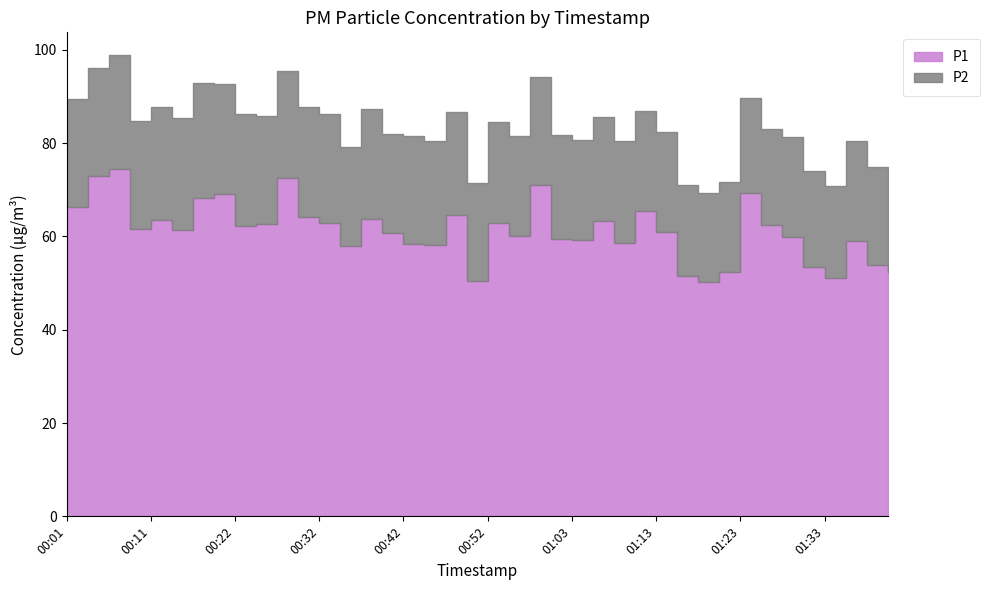

At which label is P2 closest to 21?

01:38